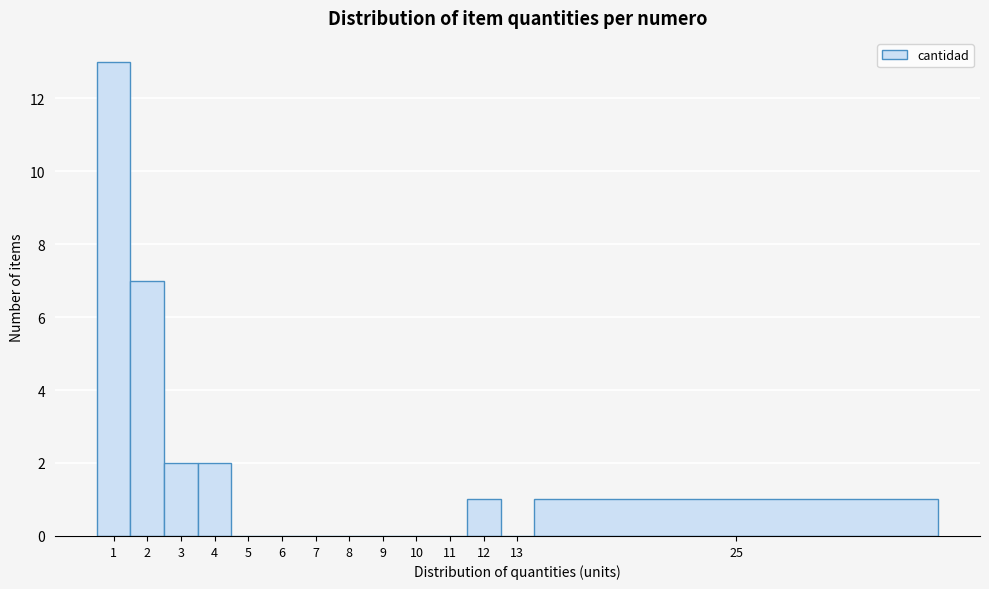

Reading left to right, list all the values displayed in this chart.

1=13	2=7	3=2	4=2	5=0	6=0	7=0	8=0	9=0	10=0	11=0	12=1	13=0	25=1